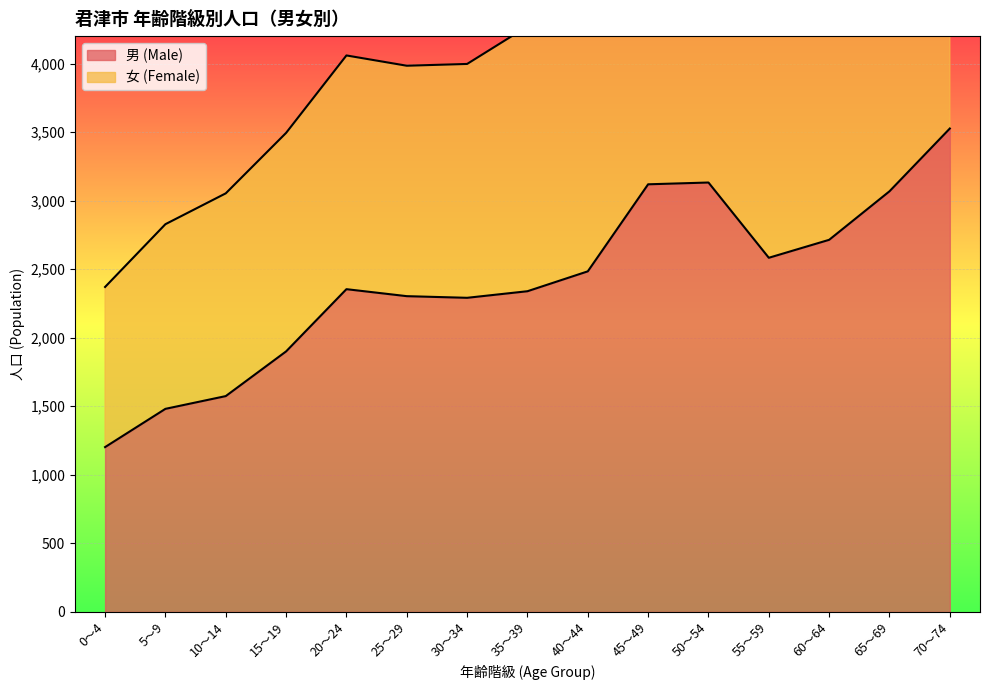

Count the number of categories in the chart.

15